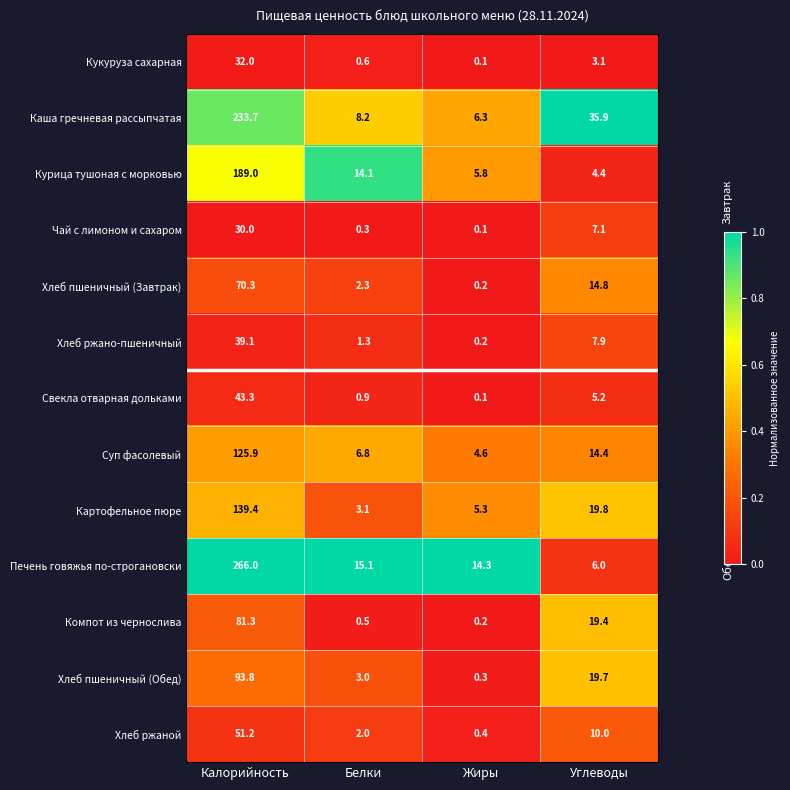

Which series has the largest total across all categories?

Печень говяжья по-строгановски